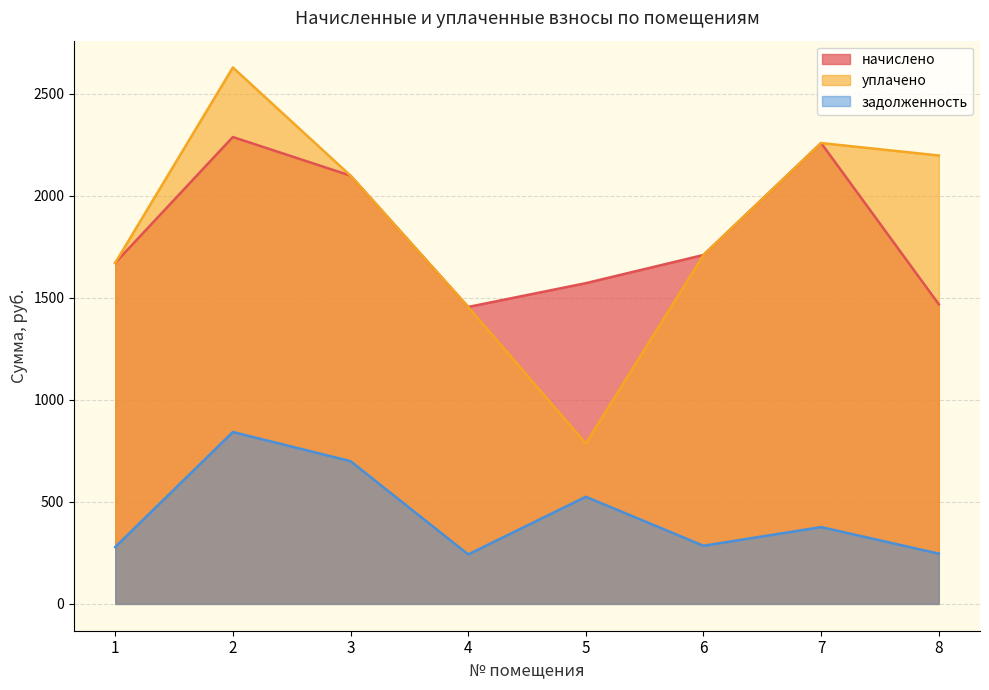

What is the average value of the уплачено series?

1851.5